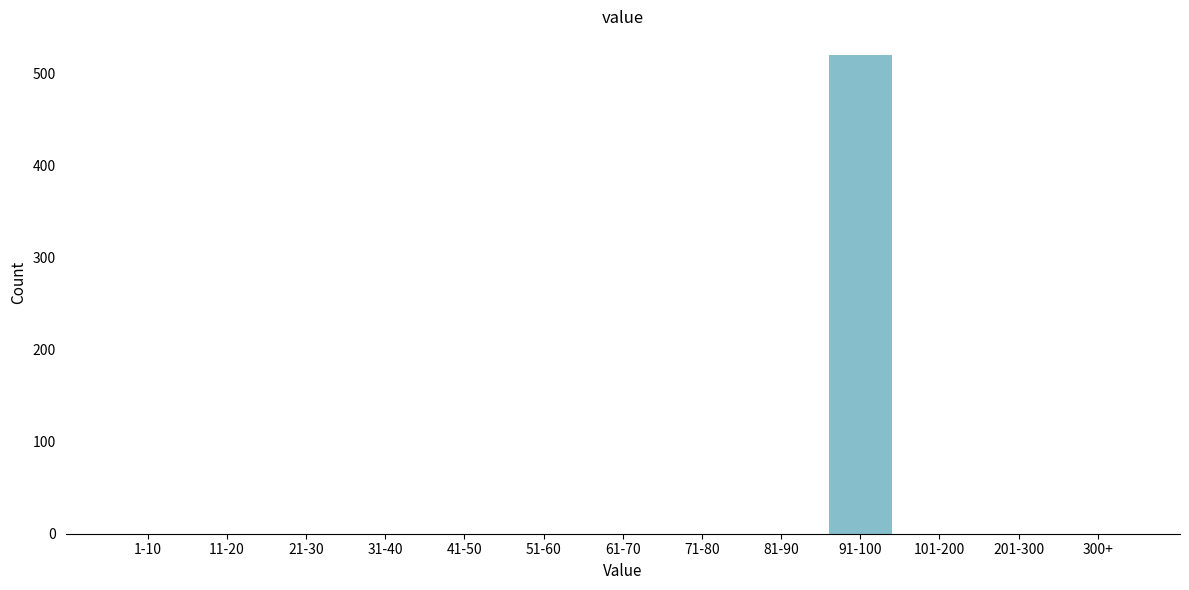

Reading left to right, transcribe all the data shown in this chart.

1-10=0	11-20=0	21-30=0	31-40=0	41-50=0	51-60=0	61-70=0	71-80=0	81-90=0	91-100=520	101-200=0	201-300=0	300+=0